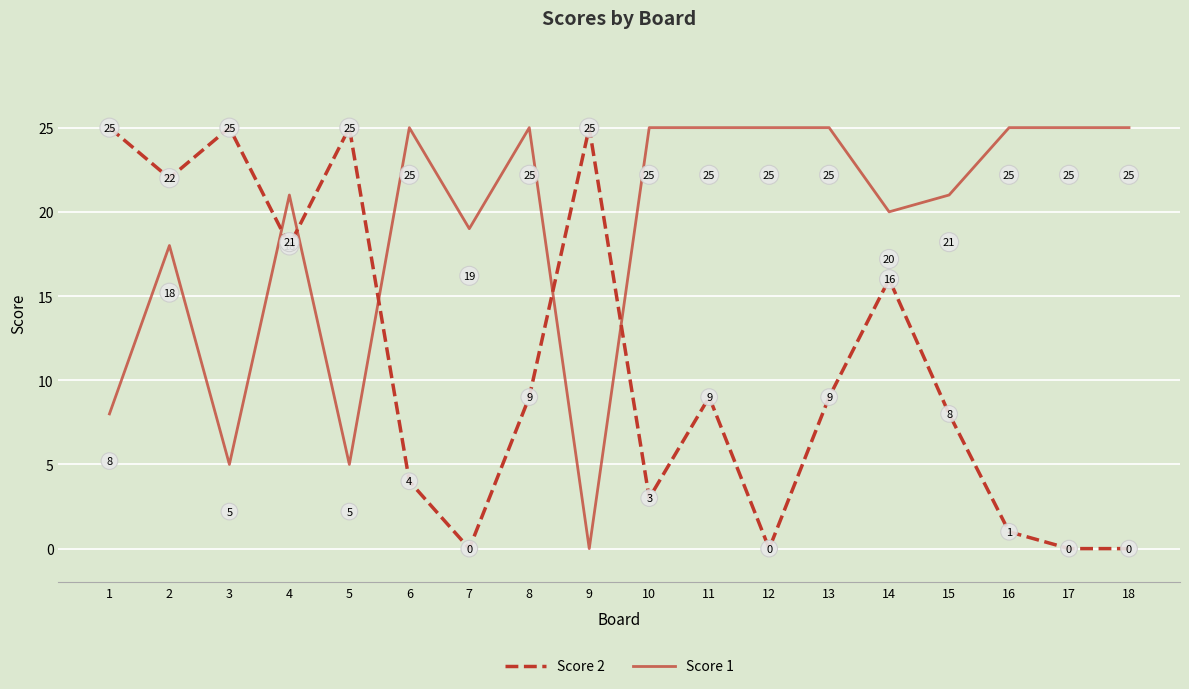

What is the greatest value displayed?

25